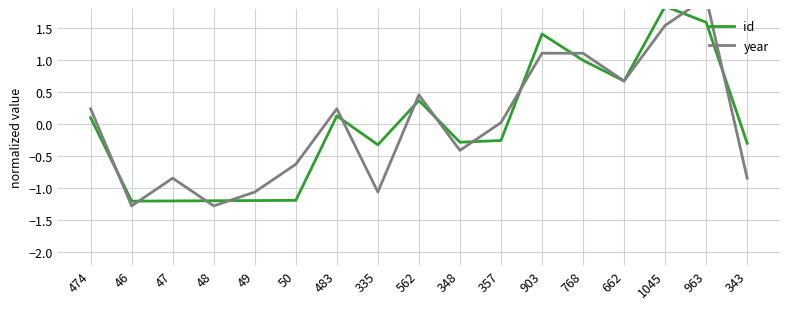

Is this an area chart (filled region under the line)?

No